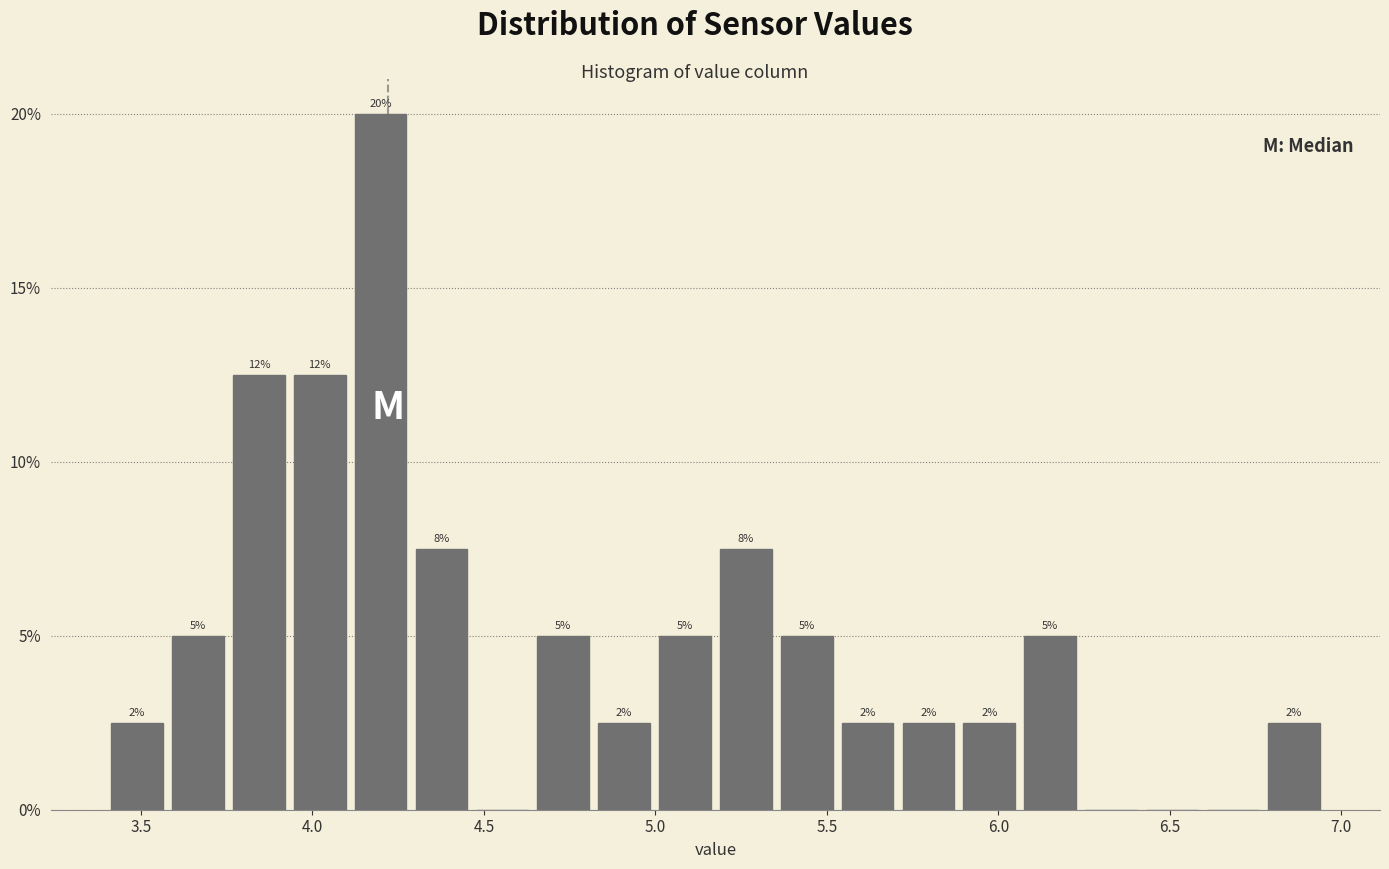

Around what value on the x-axis is the tallest bar? Give the approximate position of its centre, as read against the axis.

4.20